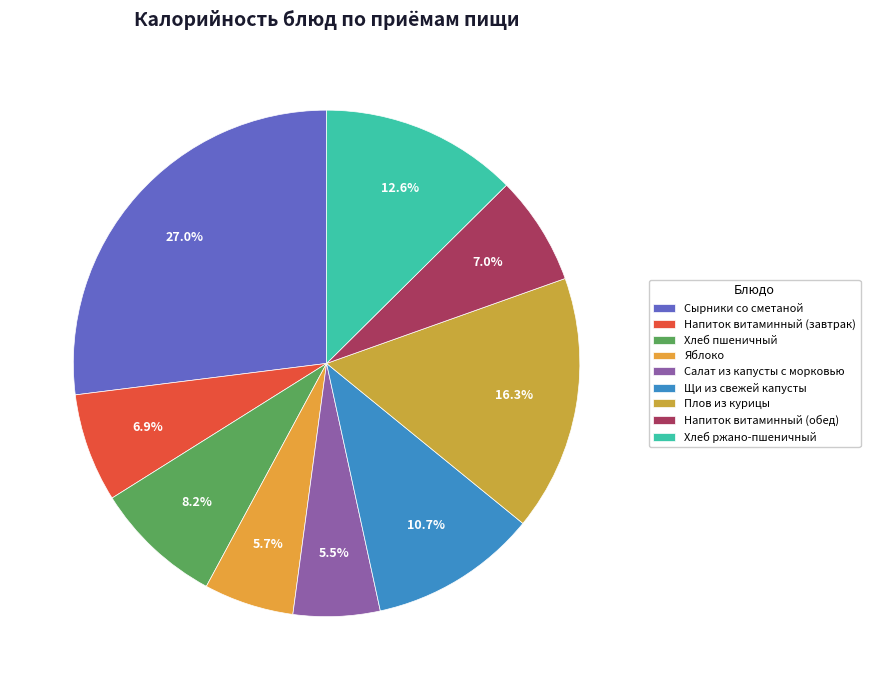

What portion of the pie excludes Салат из капусты с морковью?

94.5%